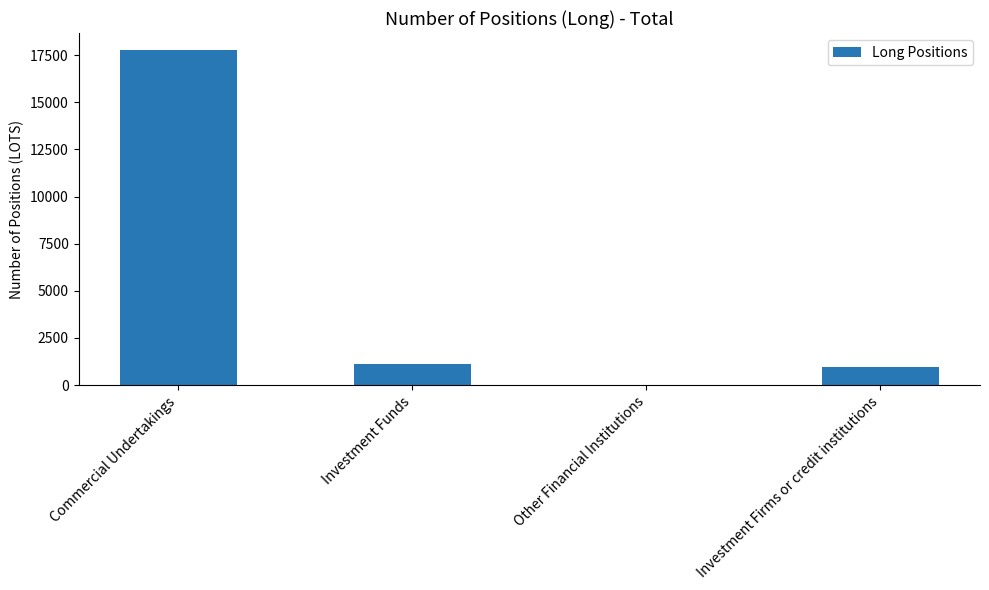

Reading left to right, extract all data points from this chart.

17782	1132	0	940